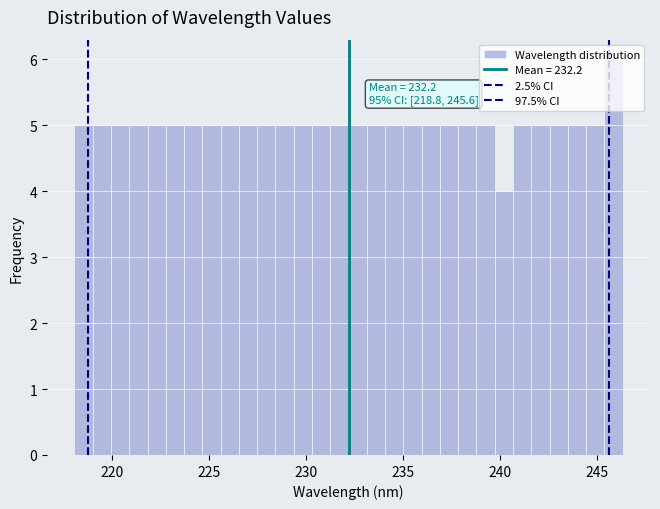

Read against the x-axis, roughly where is the centre of the tallest bar?

246.0